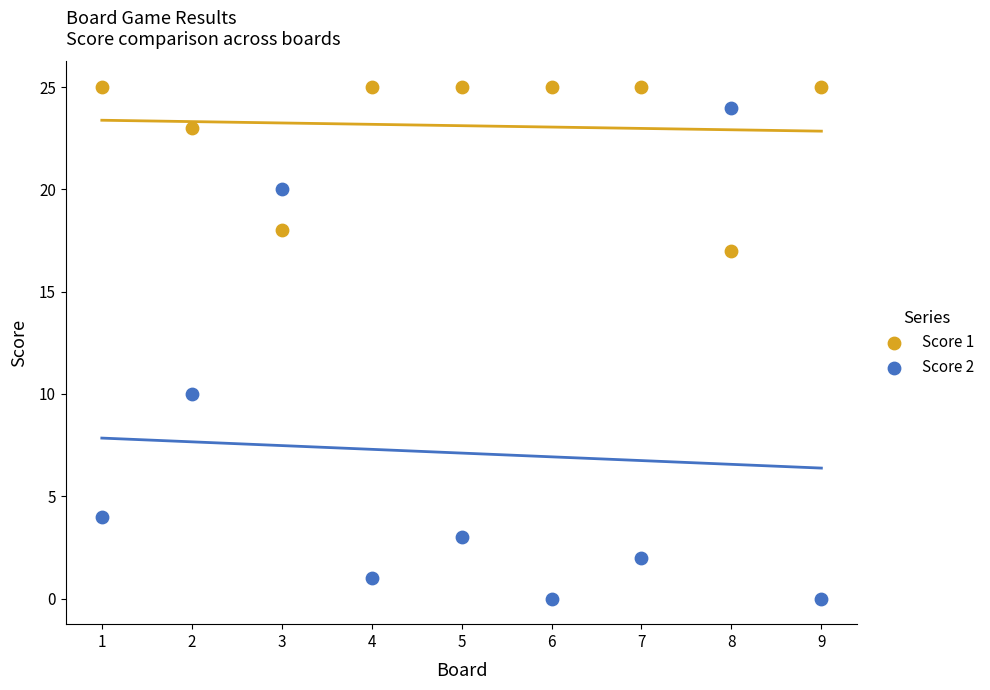

Which series contains the highest Y value?

Score 1